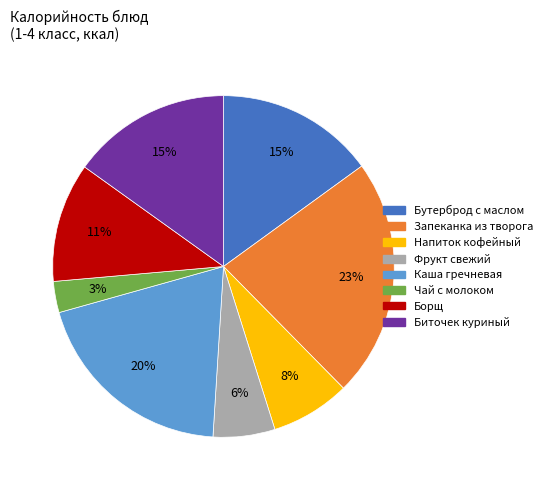

How many segments does this pie chart have?

8